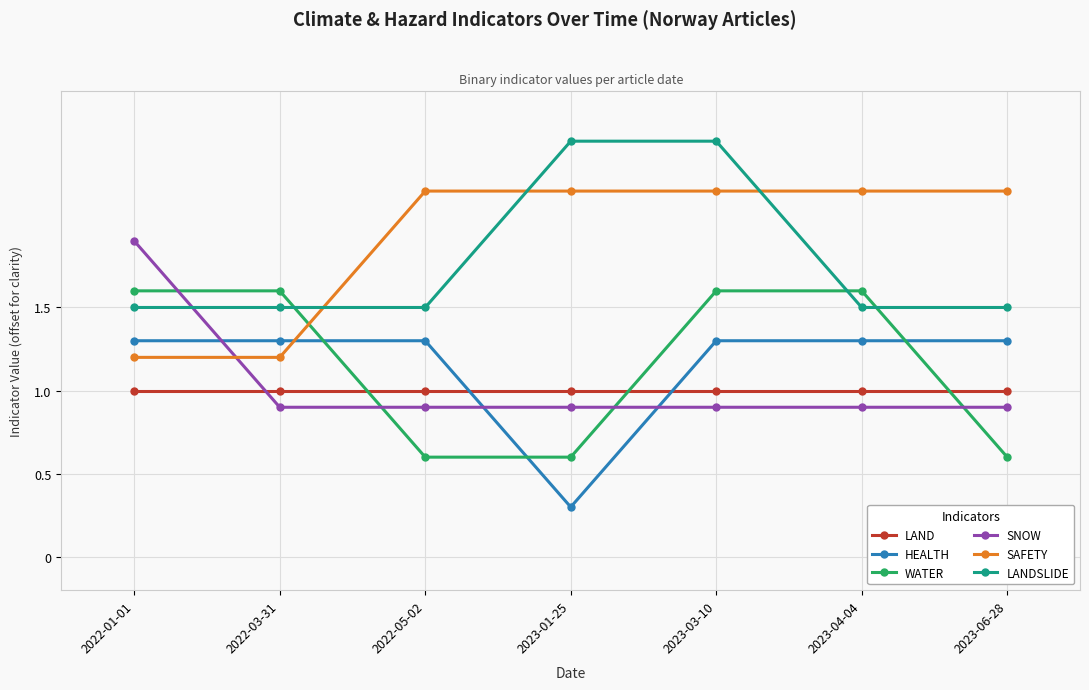

At which label does HEALTH reach its minimum?

2023-01-25